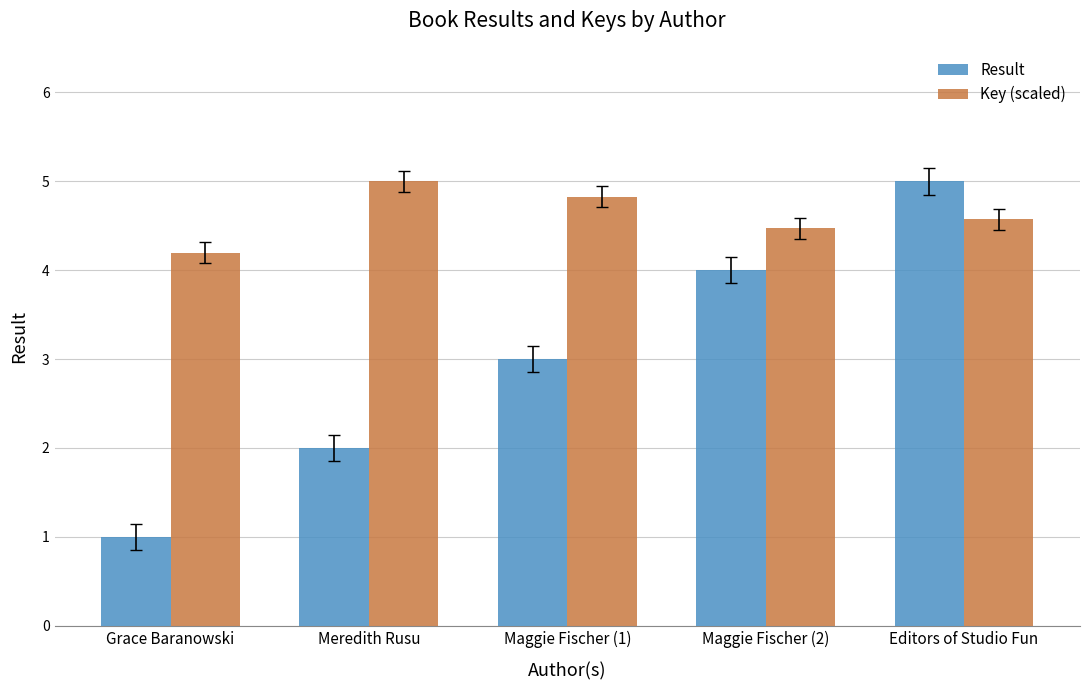

Which series has the largest total across all categories?

Key (scaled)